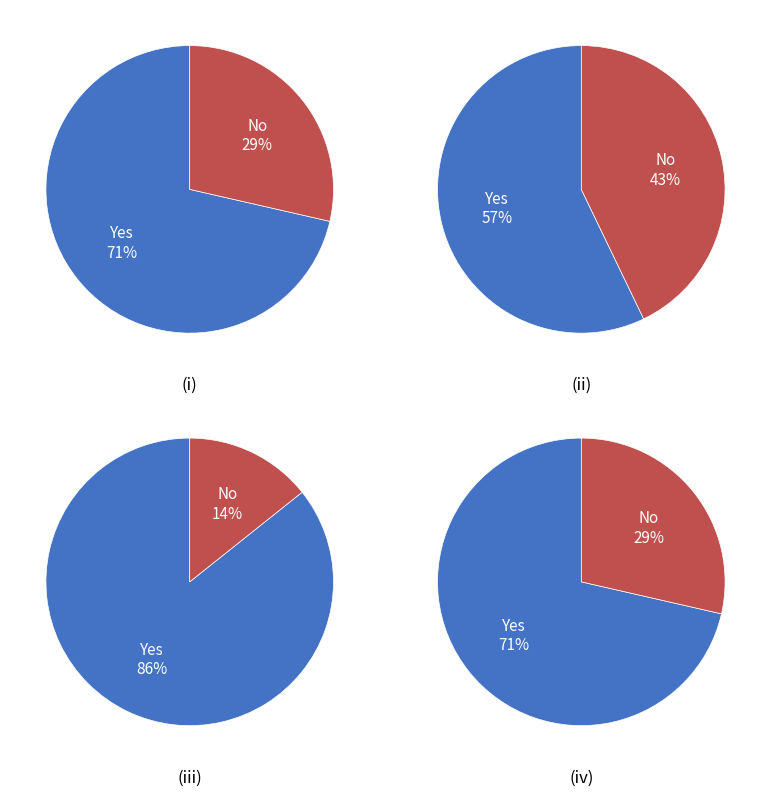

What portion of the pie excludes Medical Dosimetrists?

85.7%